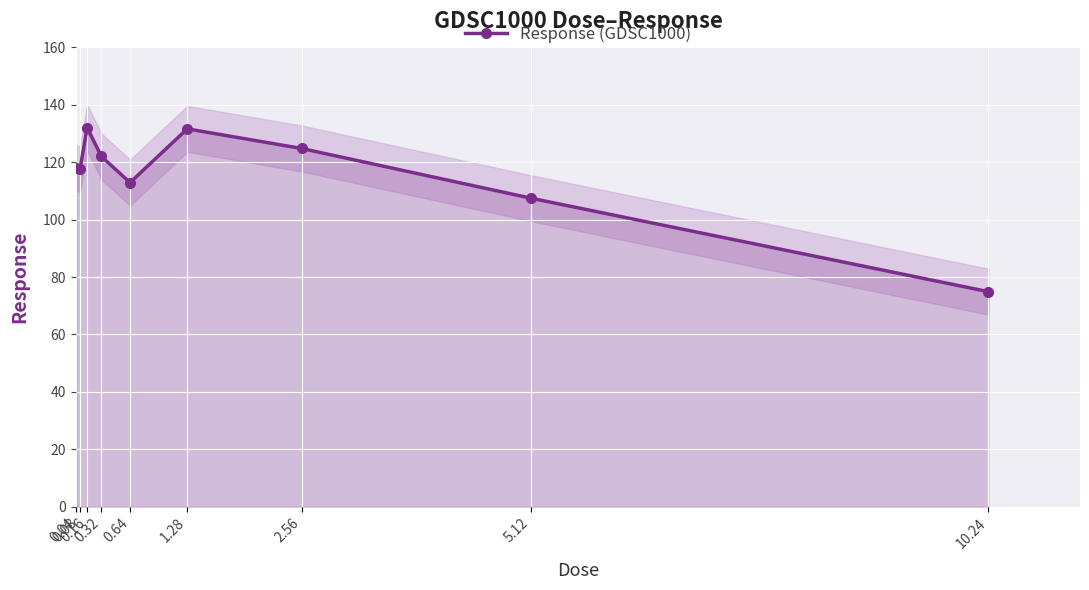

At which category does the data reach its first local peak?

0.16